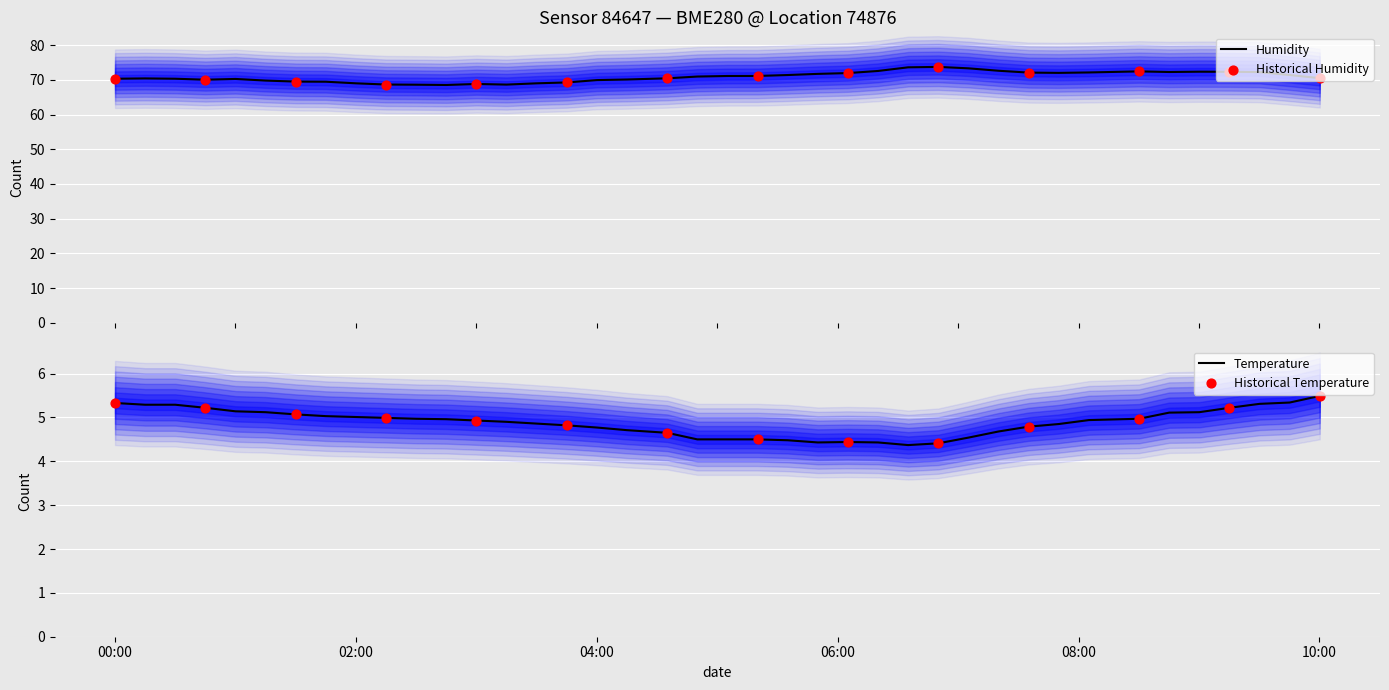

What is the minimum value for Humidity?

68.5